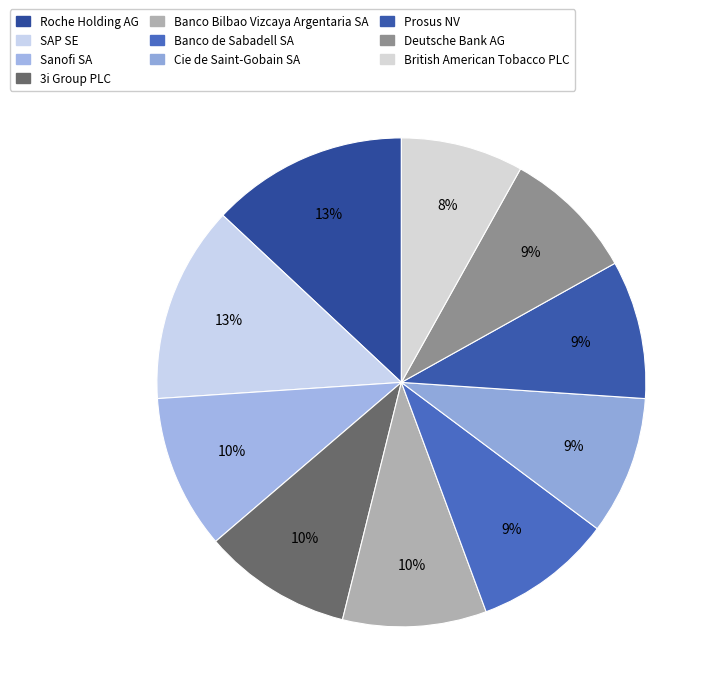

What percentage do Prosus NV and 3i Group PLC together represent?

19.0%